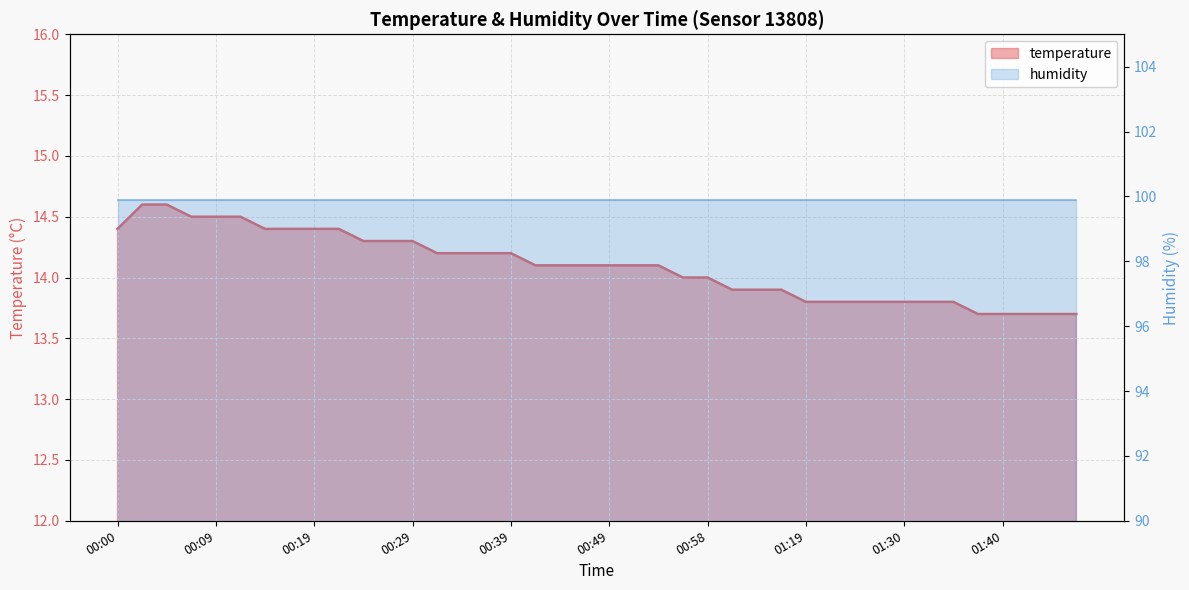

The chart shows a value of 25.2 at 00:31. True or false?

False